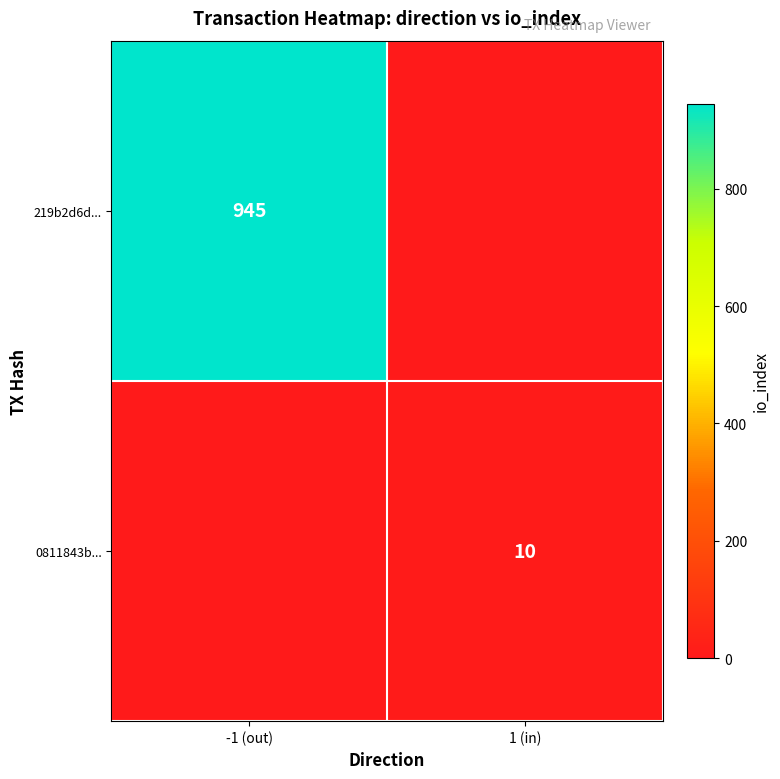

The 219b2d6d... series shows 945 at -1 (out). True or false?

True